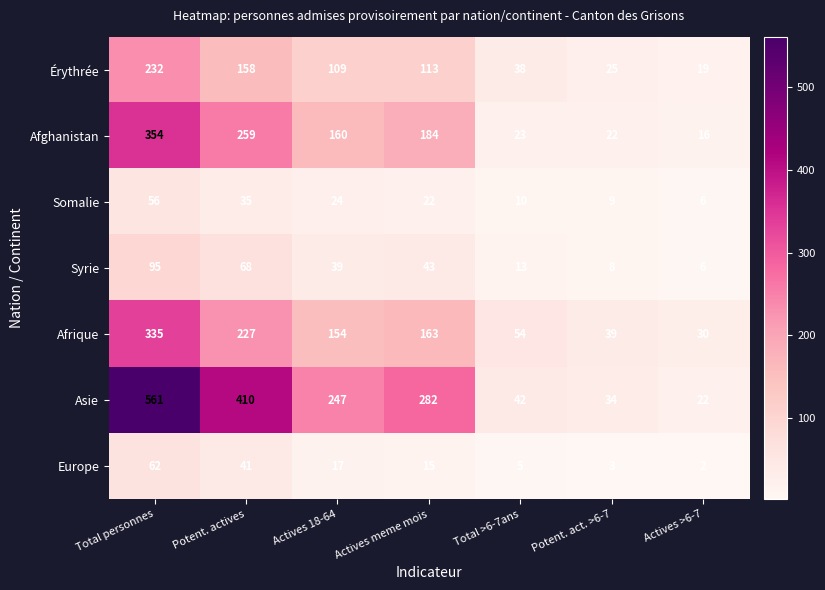

What is the maximum value shown in the chart?

561